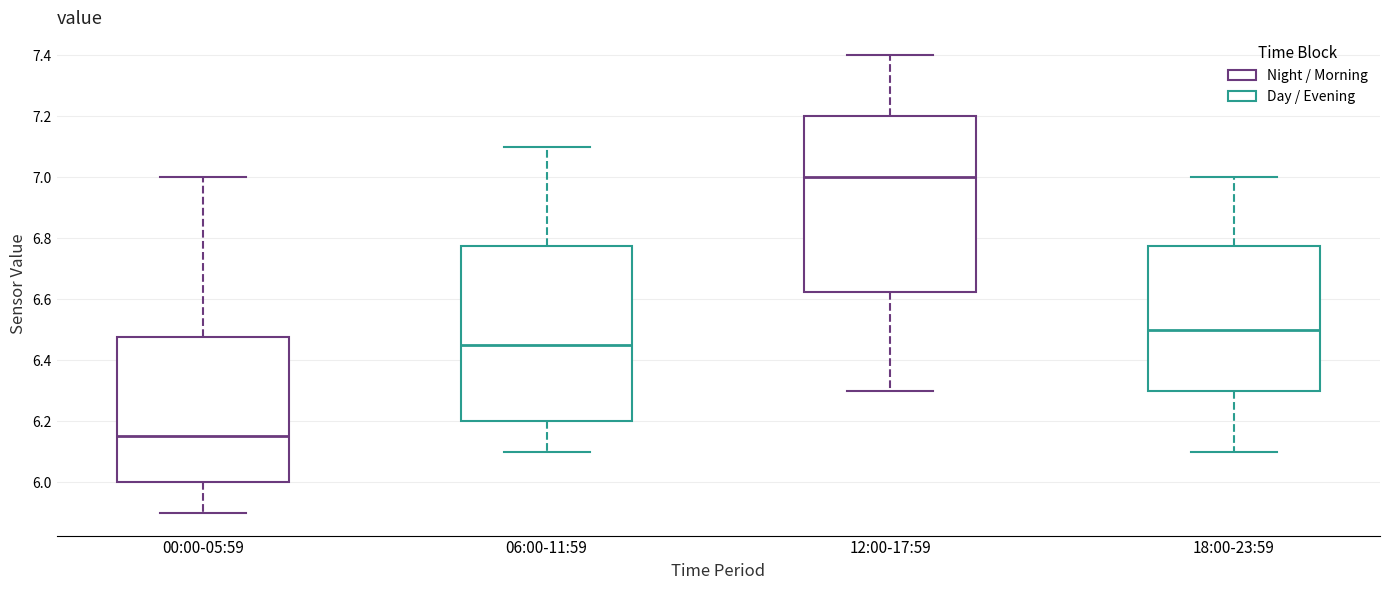

Where does the median line of the box for 12:00-17:59 sit on the y-axis? The values are not printed on the chart, so give them approximately, as read against the axis.

7.00